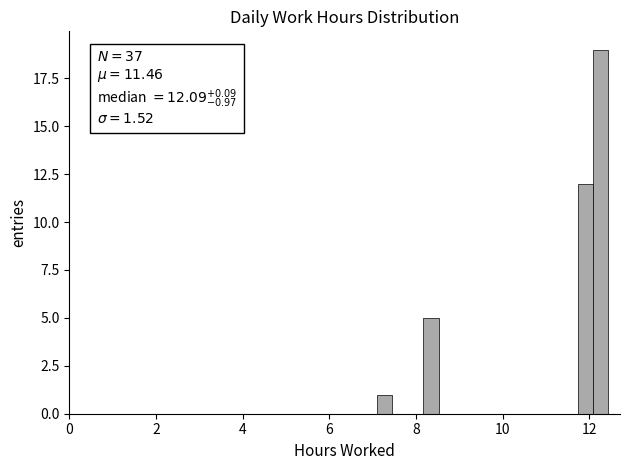

Around what value on the x-axis is the tallest bar? Give the approximate position of its centre, as read against the axis.

12.2